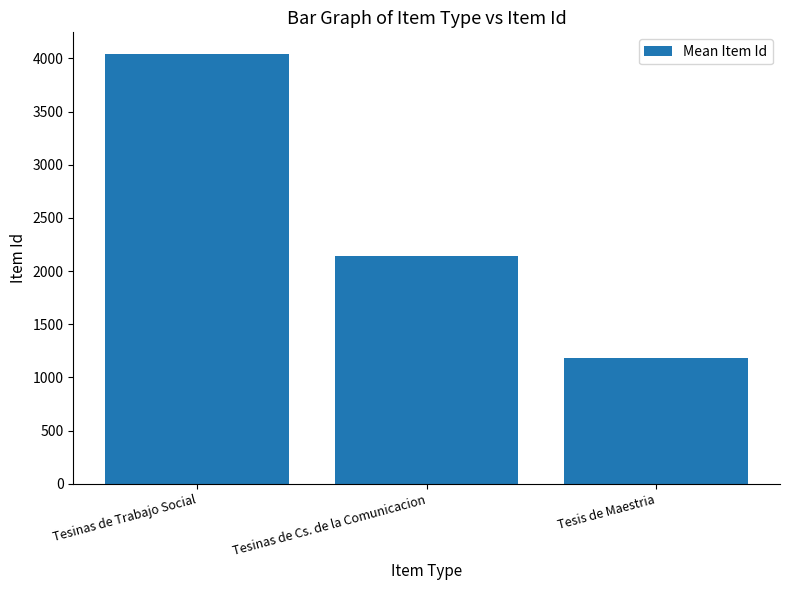

The value at Tesinas de Cs. de la Comunicacion is 2136.9. True or false?

True